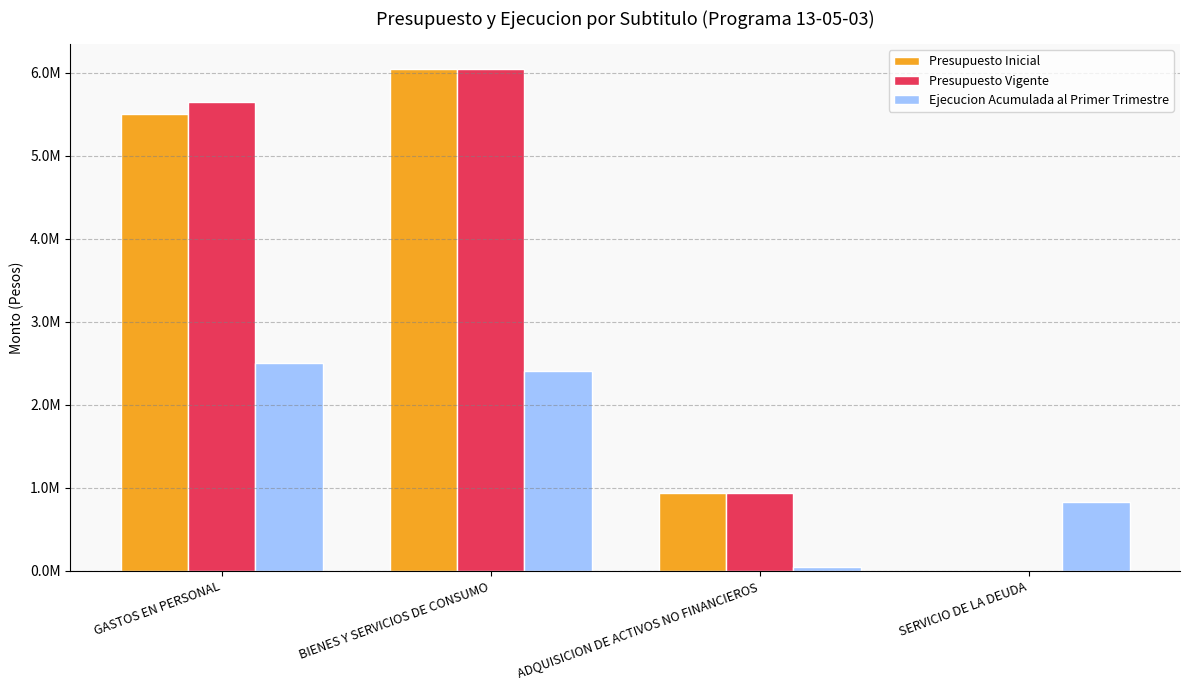

Does the chart contain stacked bars?

No